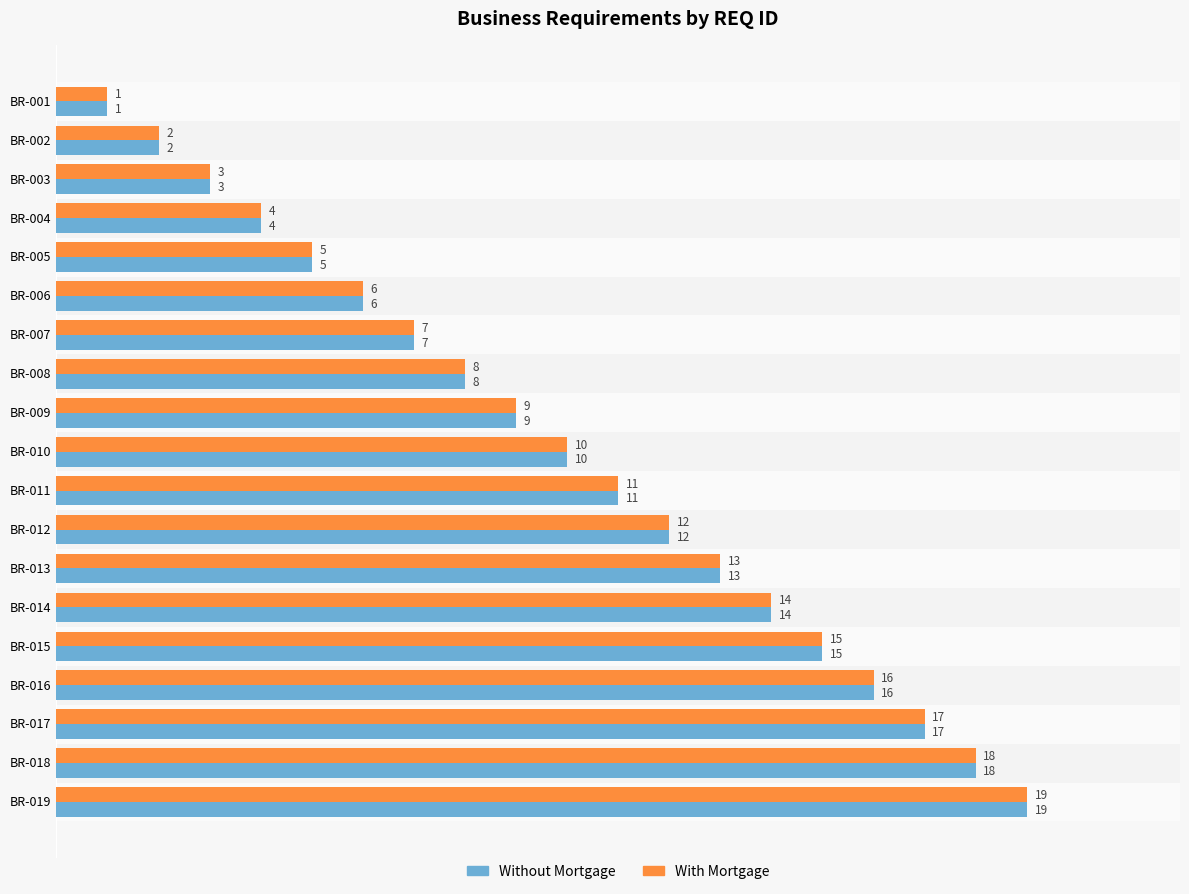

Where is Without Mortgage nearest to the value 10?

BR-010